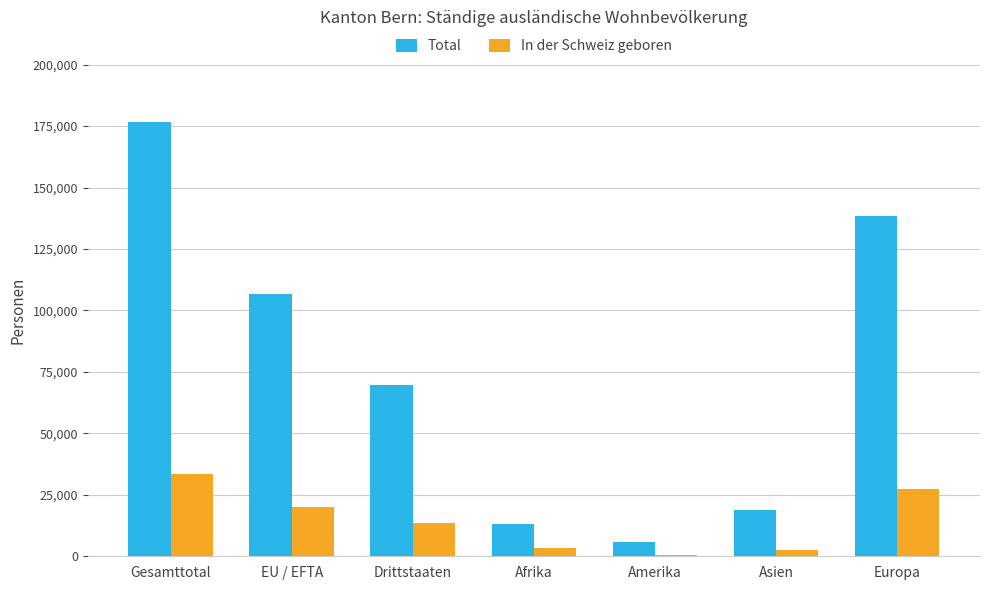

What is the greatest value displayed?

176613